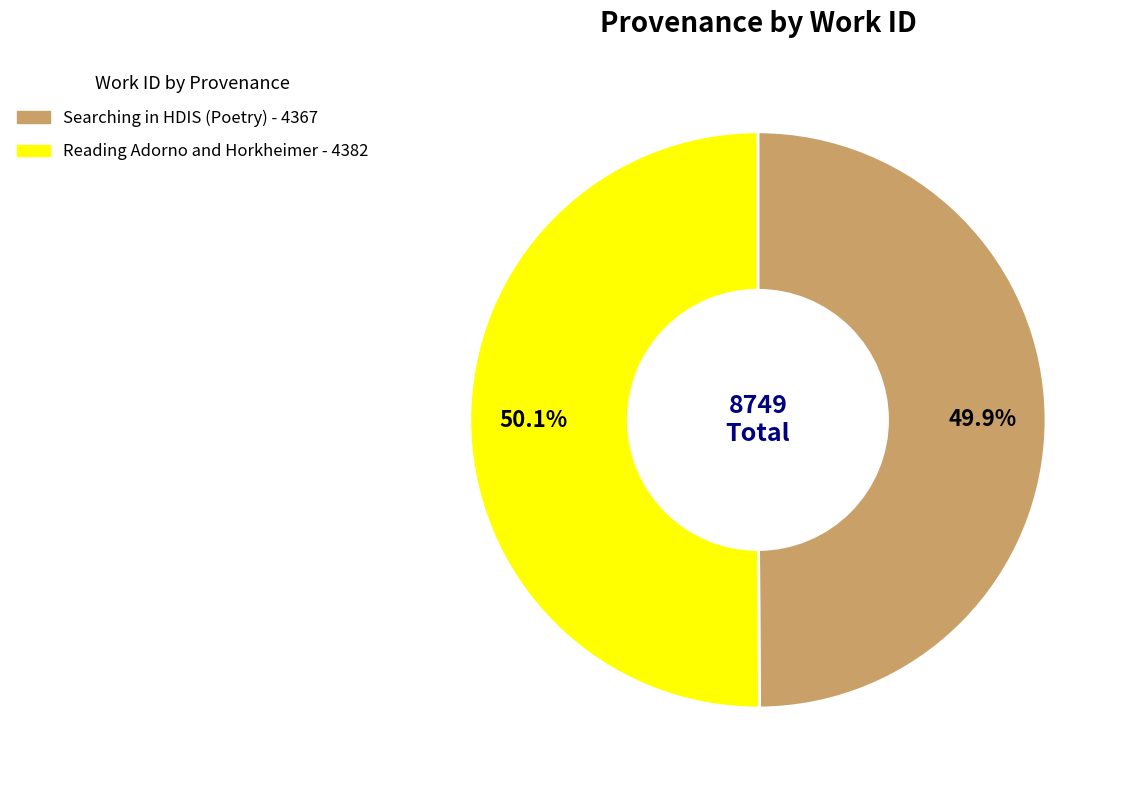

Count the number of slices in the pie.

2